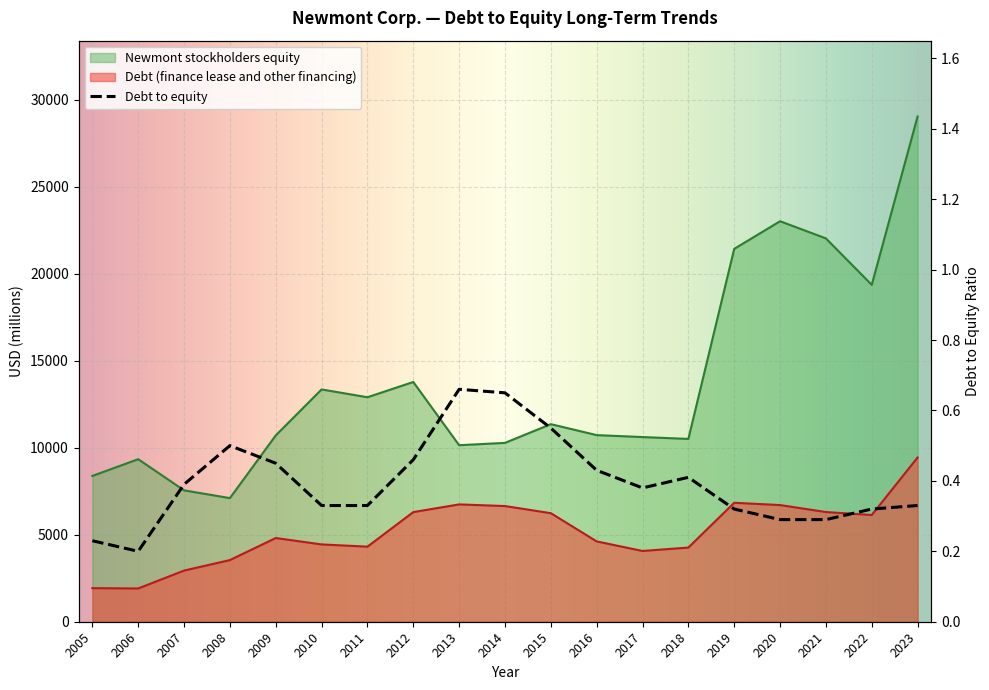

At which category does Newmont stockholders equity reach its first local peak?

2006